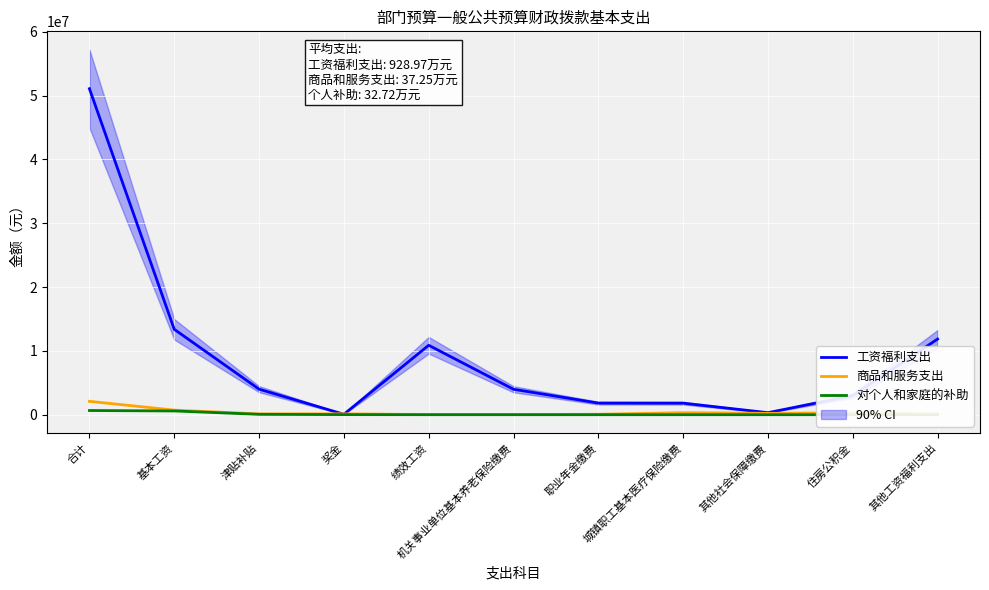

Which series has the largest range (max minus min)?

工资福利支出